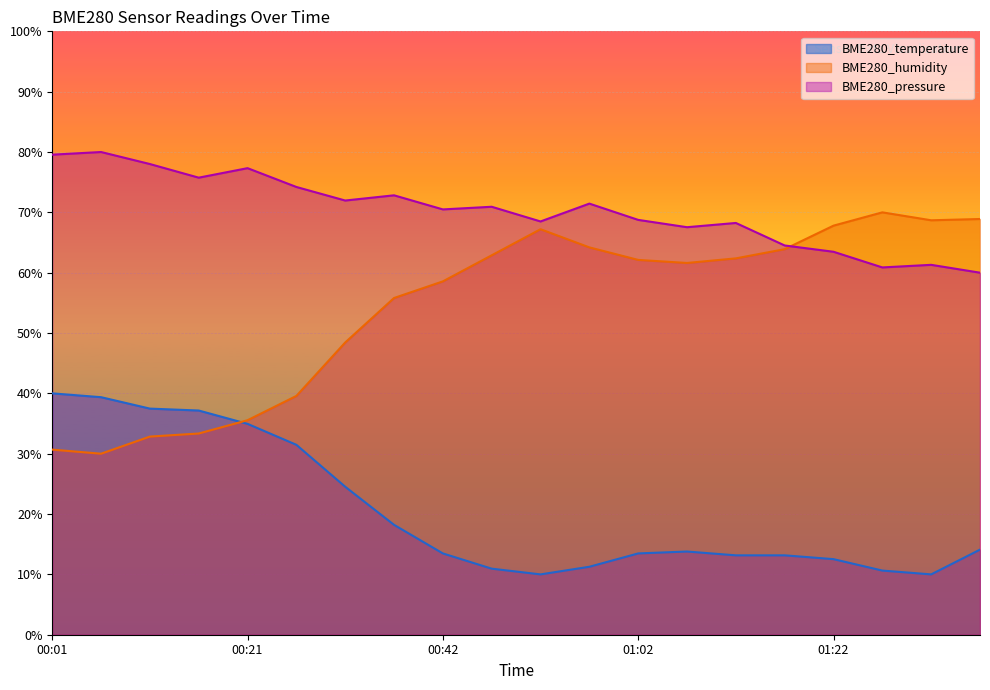

True or false: BME280_pressure has more than 2 interior local peaks.

True